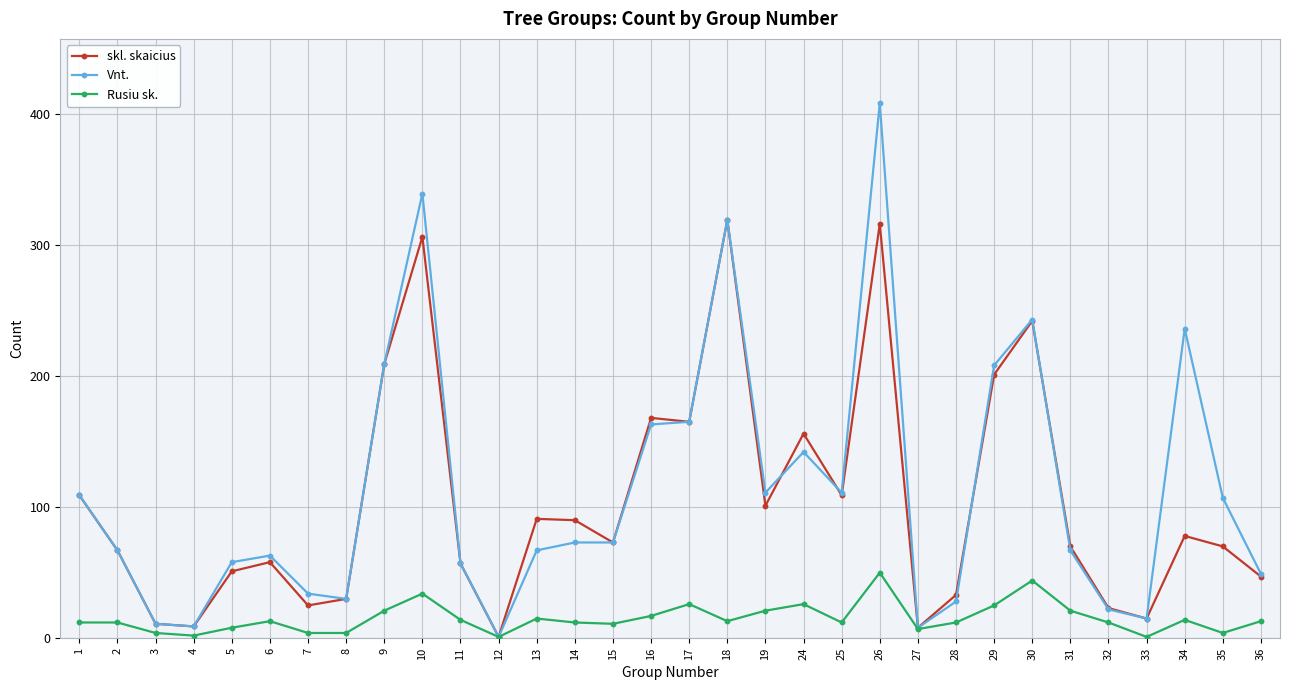

Rank the series by their maximum value, from lowest to highest.

Rusiu sk., skl. skaicius, Vnt.